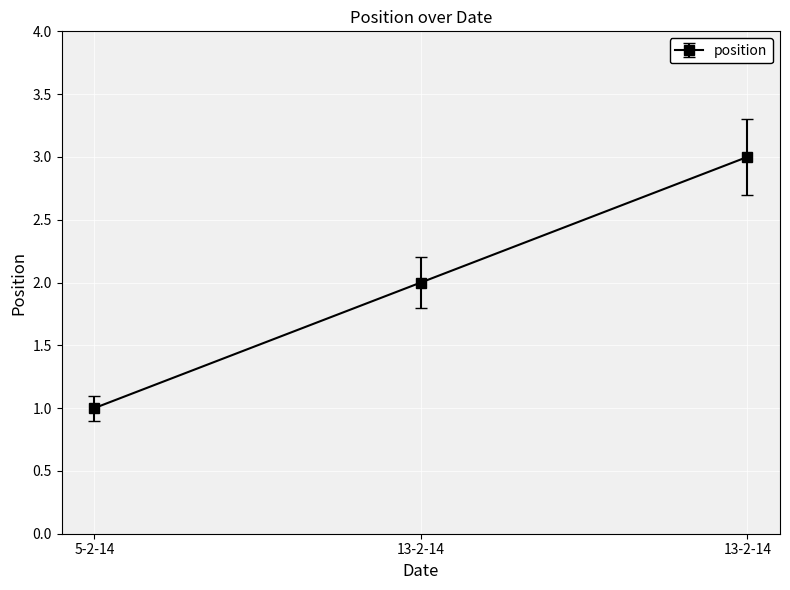

How many lines are shown in the chart?

1